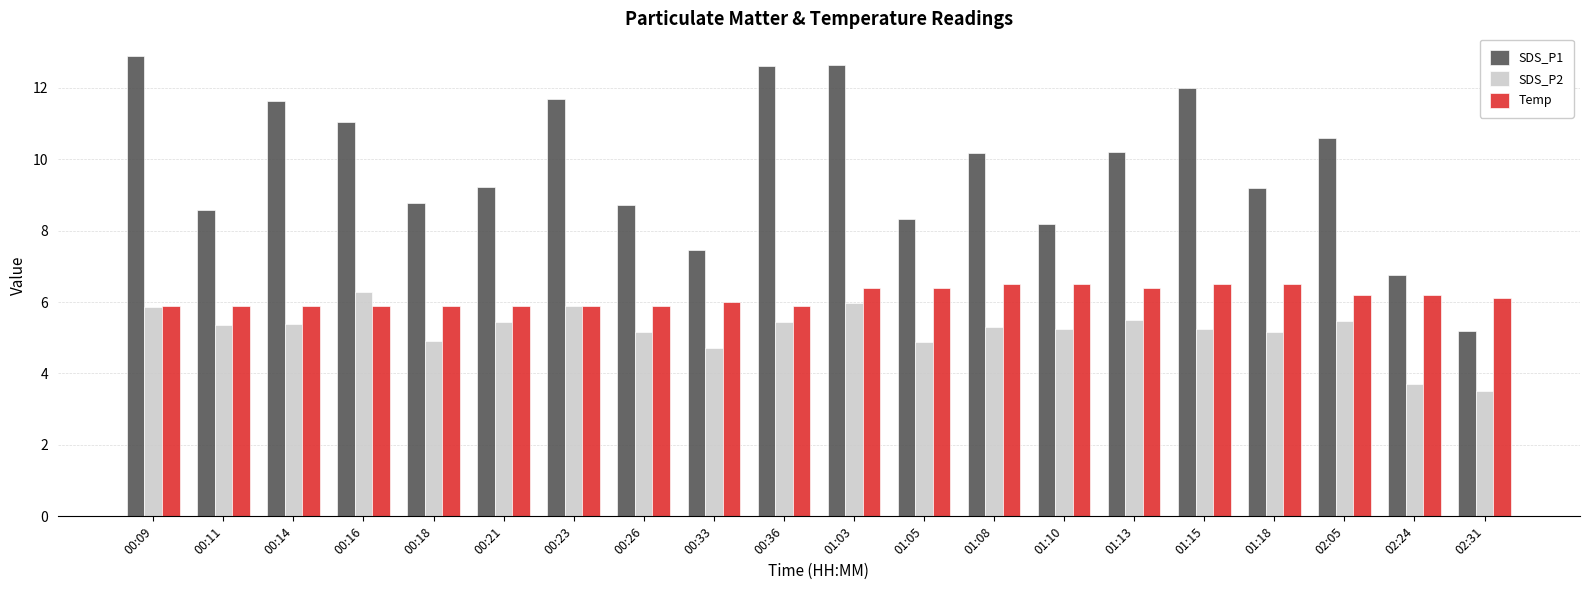

What is the highest value of the SDS_P1 series?

12.9